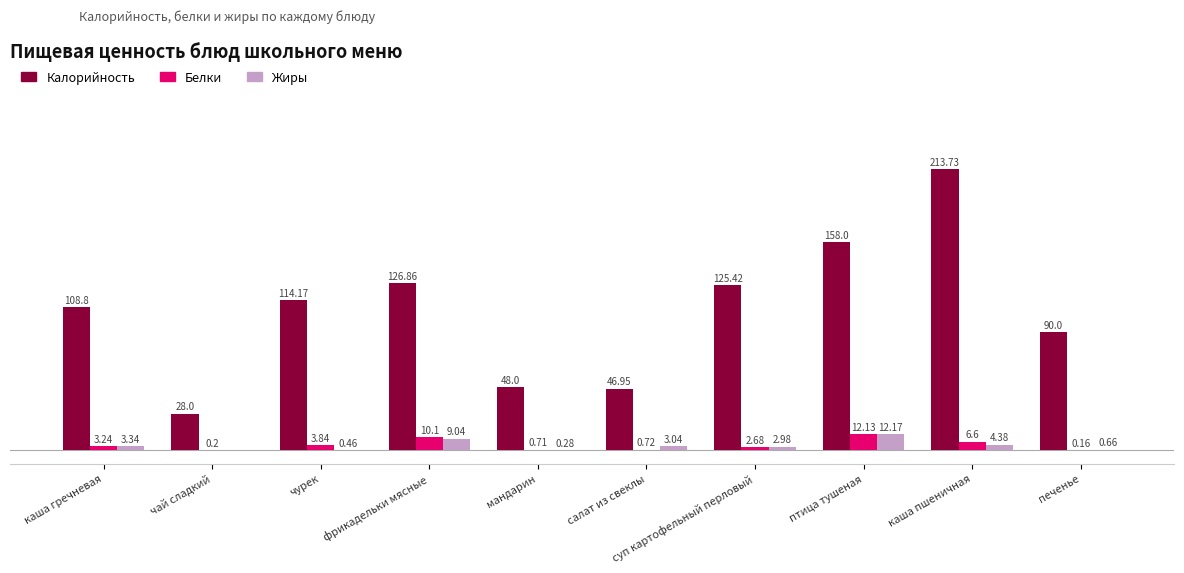

Are the bars grouped side by side (vs. stacked)?

Yes